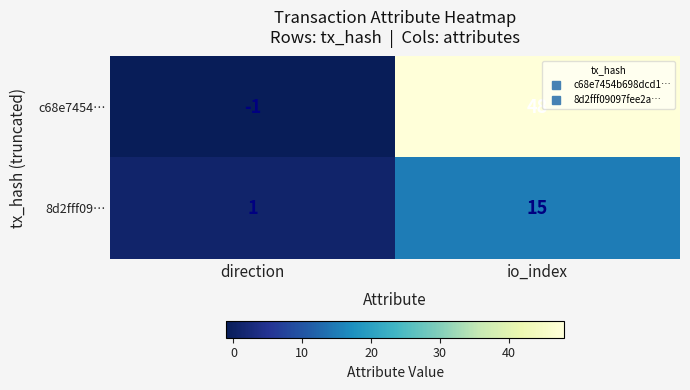

Between direction and io_index, which series saw the biggest shift?

c68e7454…